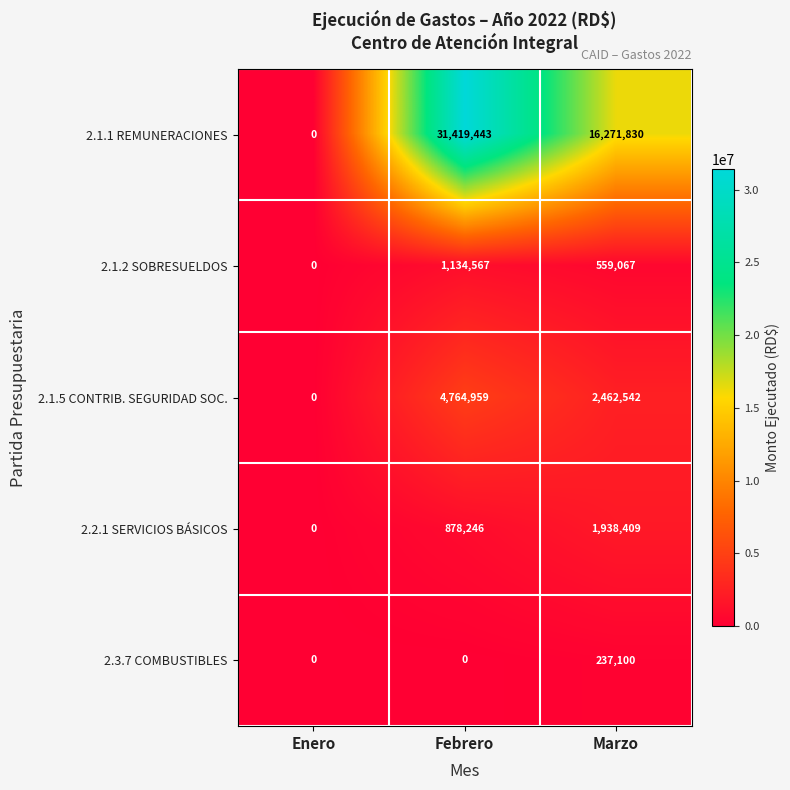

At which category does the chart reach its peak across all series?

Febrero